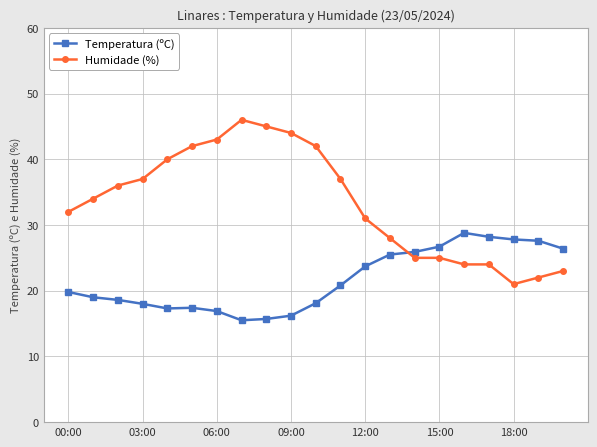

Which series has the largest total across all categories?

Humidade (%)